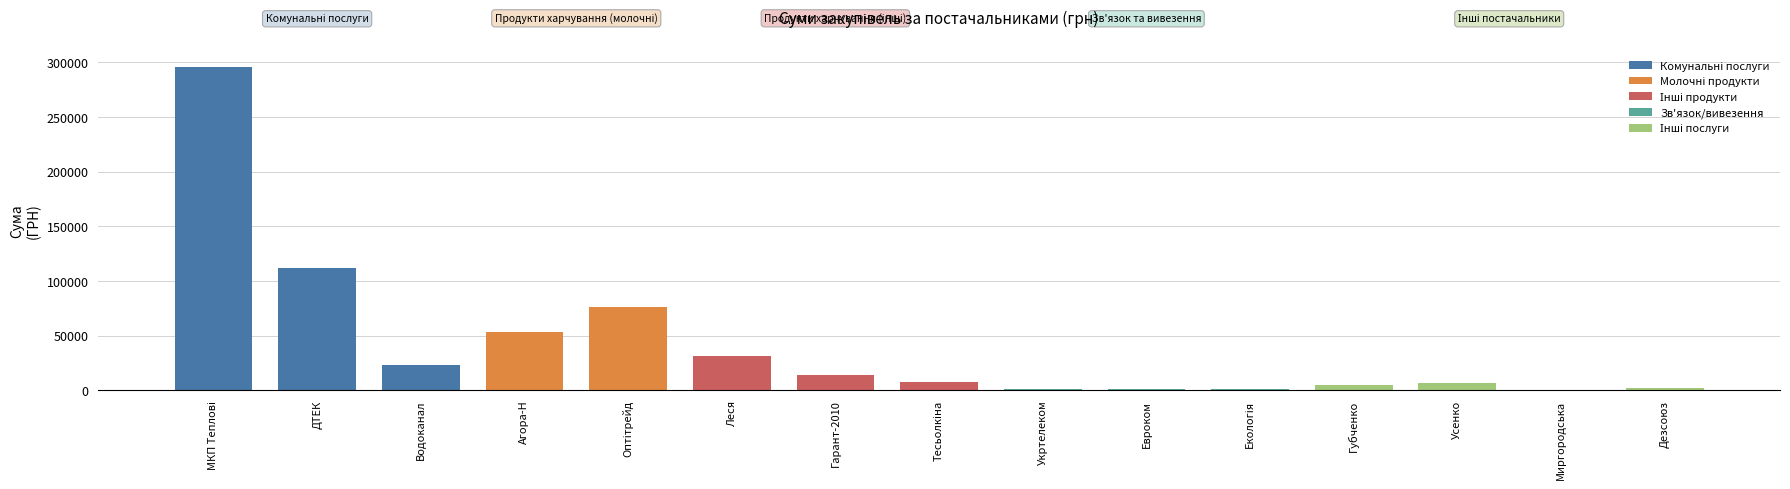

At which label is the value closest to 148103?

ДТЕК